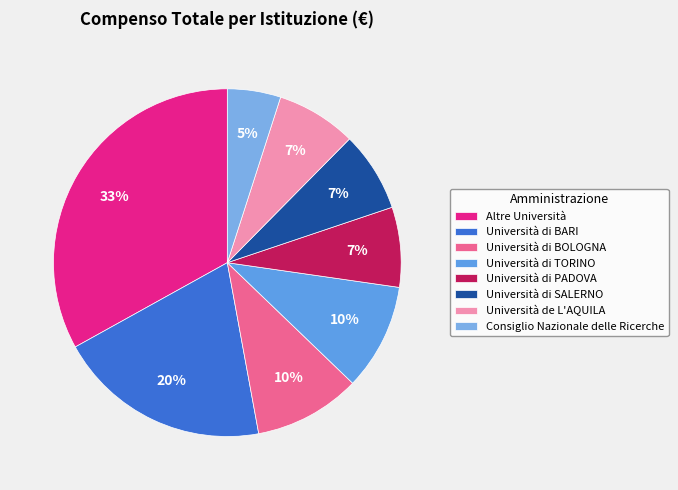

Which slice is the smallest?

Consiglio Nazionale delle Ricerche